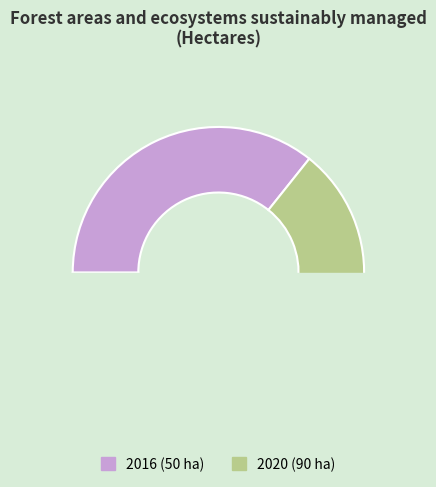

To the nearest percent, what is the combined percentage of 2020 and 2016?

100%